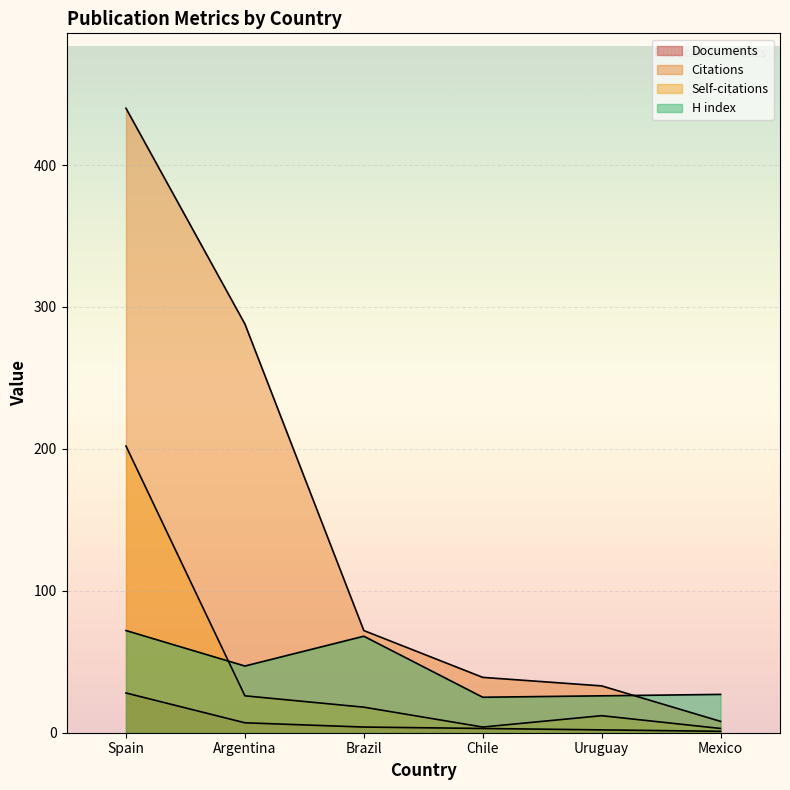

How many interior local valleys does the H index series have?

2